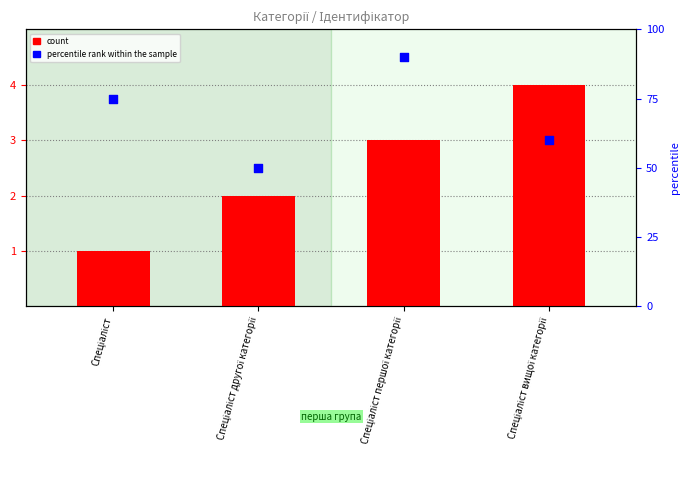

Which series has the widest spread of Y values?

percentile rank within the sample